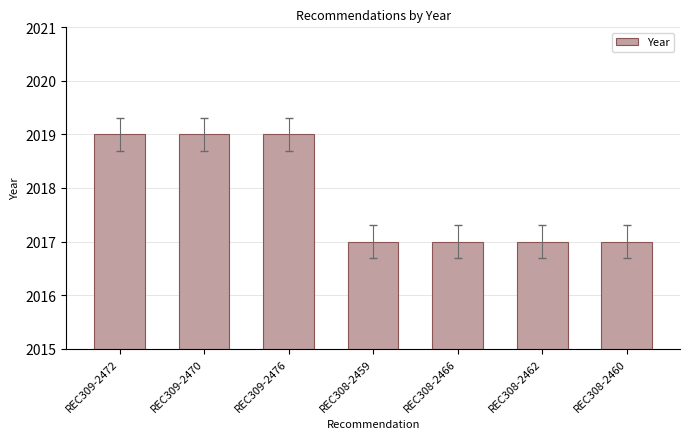

What is the maximum value shown in the chart?

2019